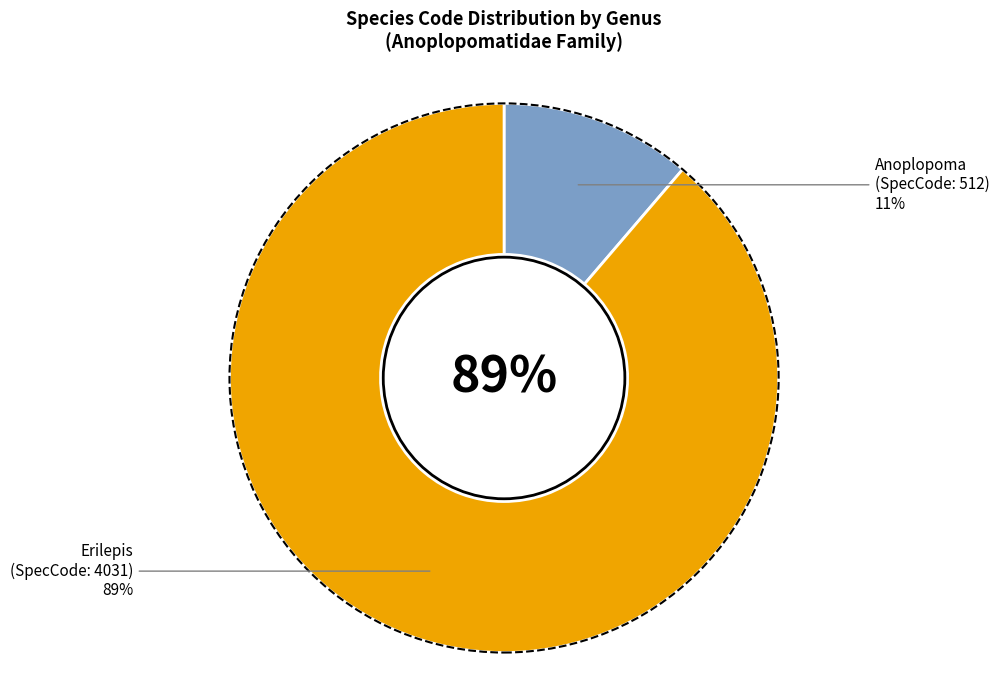

True or false: Anoplopoma accounts for 11% of the total.

True